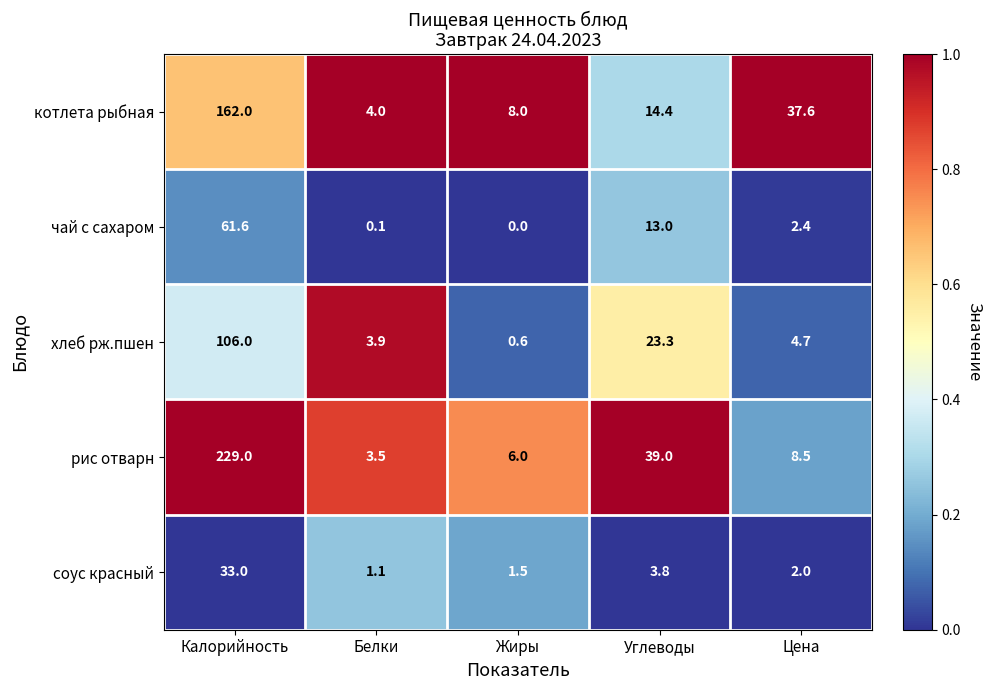

What is the difference between the second highest and minimum values in the котлета рыбная series?

33.6